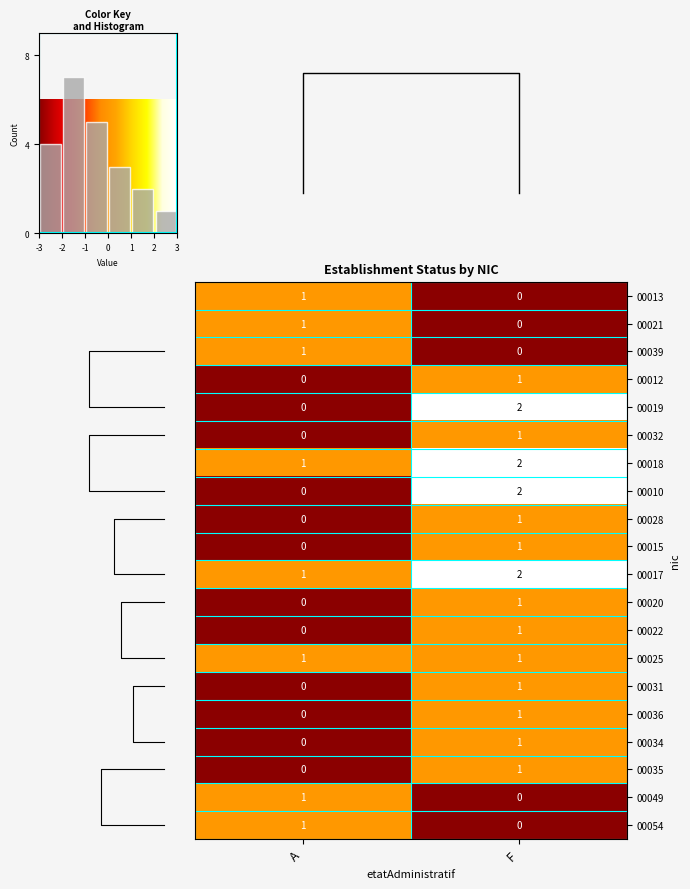

Where is 00054 nearest to the value 0?

F